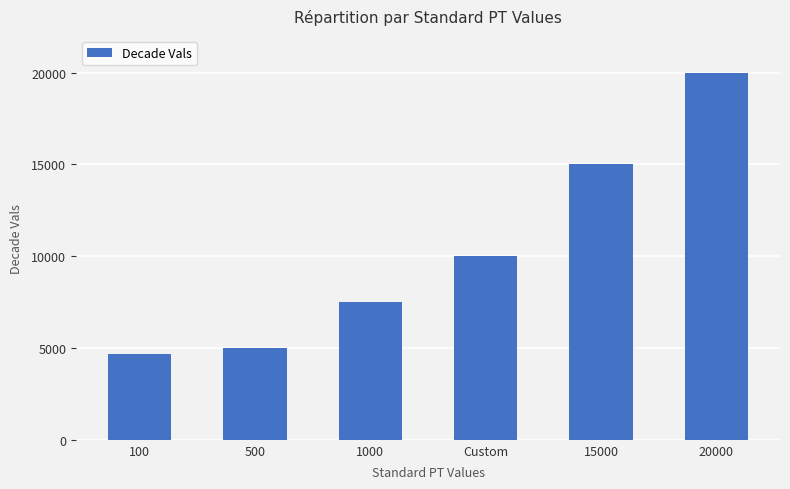

At which category does the chart reach its minimum across all series?

100